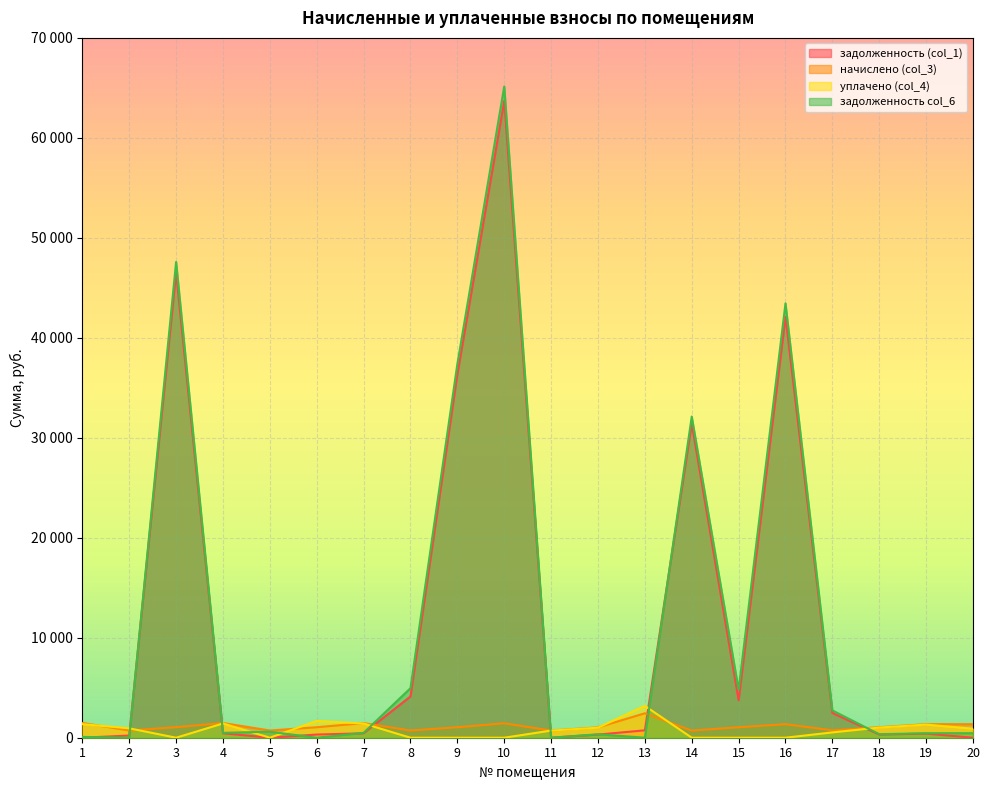

The задолженность col_6 series shows -22312.3 at 6. True or false?

False